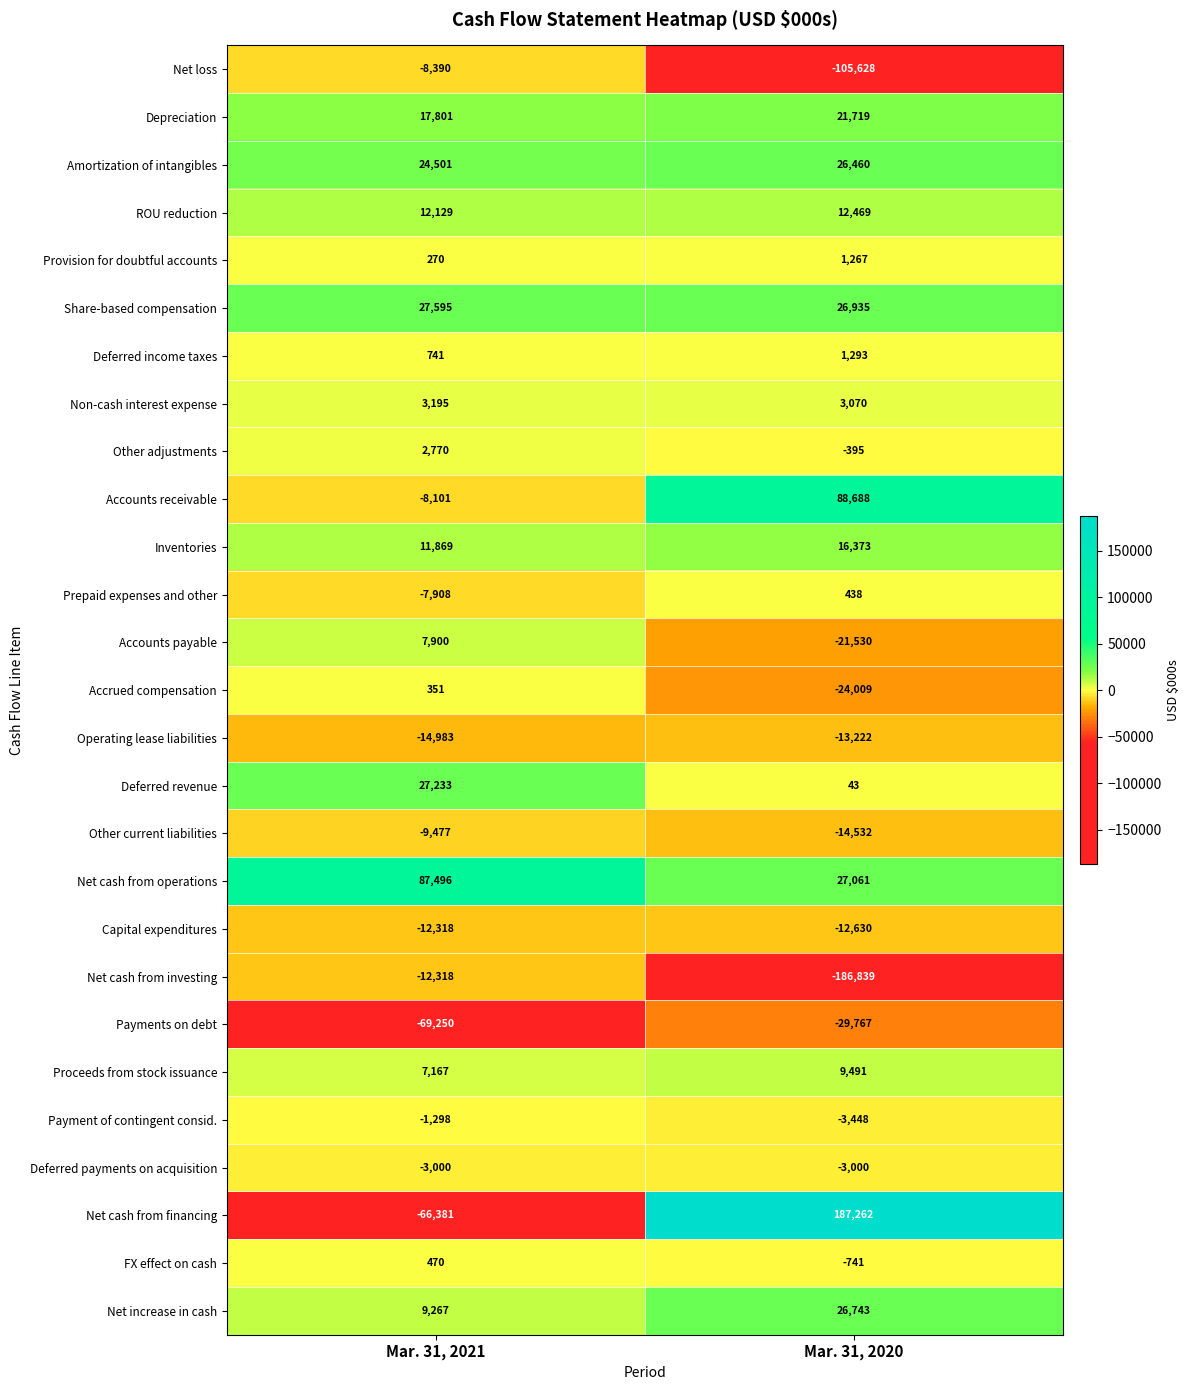

What is the total value across all series at Mar. 31, 2021?

27331